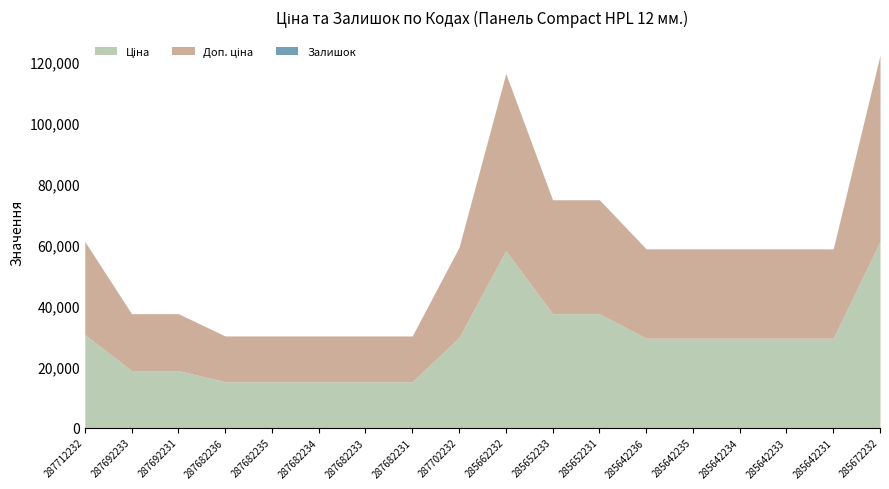

At which category is the sum across all series the highest?

285672232